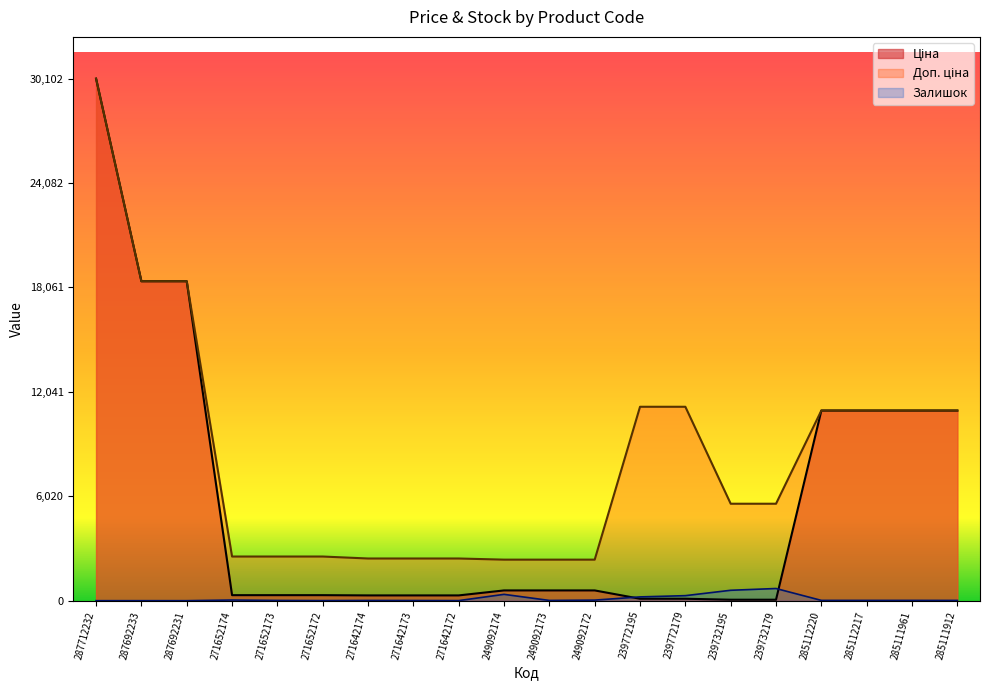

How many distinct data groups are displayed?

3